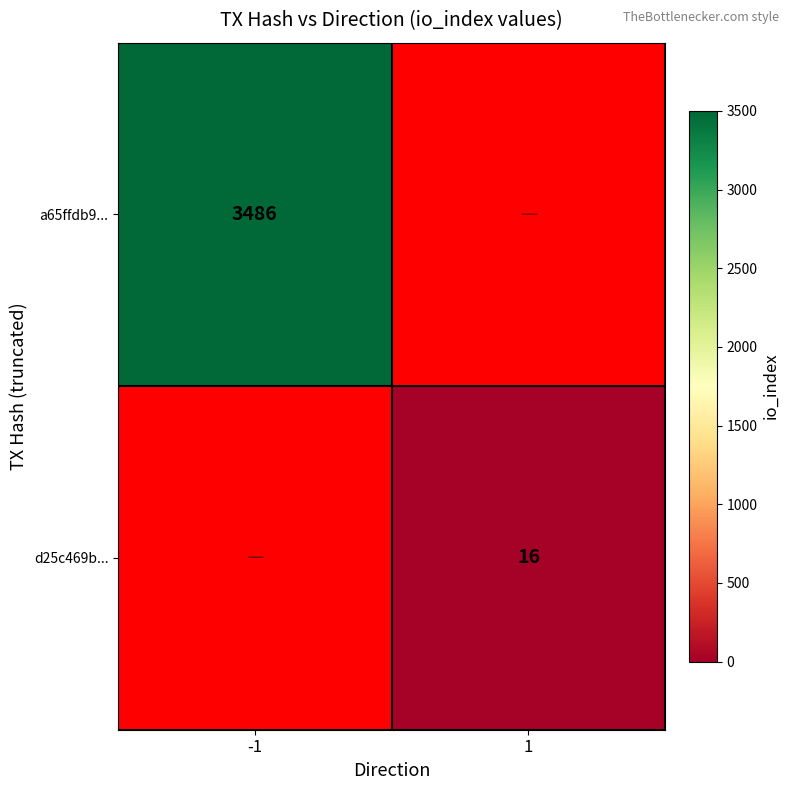

At how many categories does at least one series exceed 1682?

1